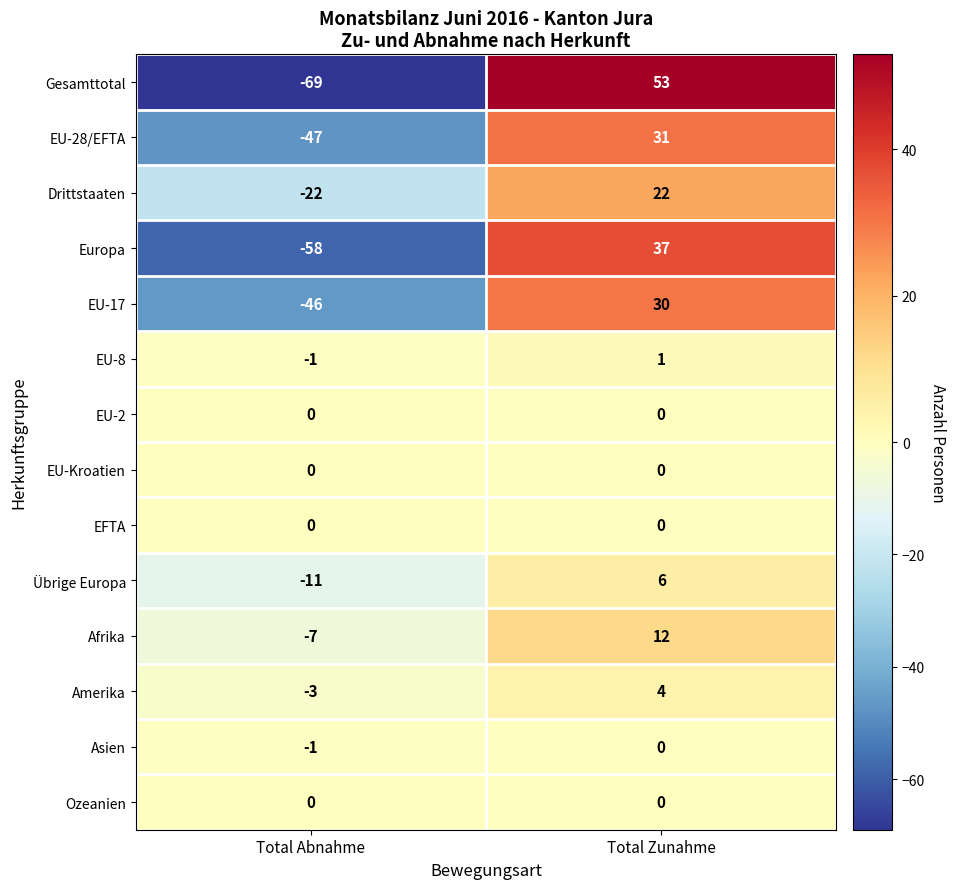

What is the total value across all series at Total Abnahme?

-265